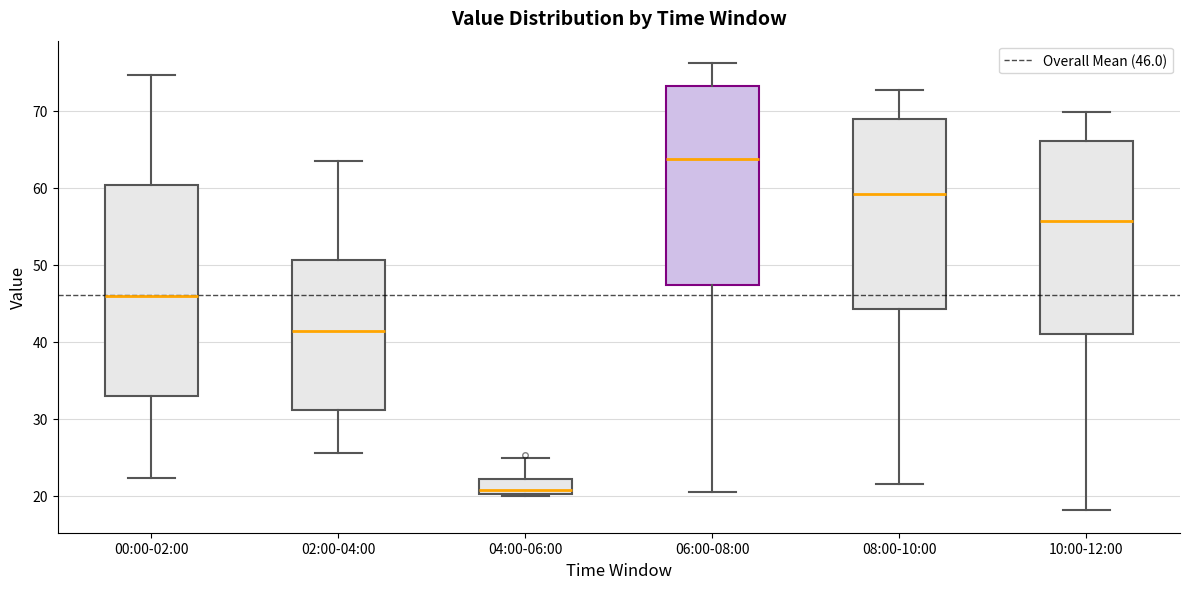

Reading left to right, transcribe this box plot: for each box, give where its median line is, the range the box spans, and where its two whiskers end, as read against the y-axis. The values are not printed on the chart, so give them approximately, as read against the axis.

00:00-02:00: median 46, box 33 to 60, whiskers 22 to 75
02:00-04:00: median 41, box 31 to 51, whiskers 26 to 63
04:00-06:00: median 21, box 20 to 22, whiskers 20 to 25
06:00-08:00: median 64, box 47 to 73, whiskers 21 to 76
08:00-10:00: median 59, box 44 to 69, whiskers 22 to 73
10:00-12:00: median 56, box 41 to 66, whiskers 18 to 70